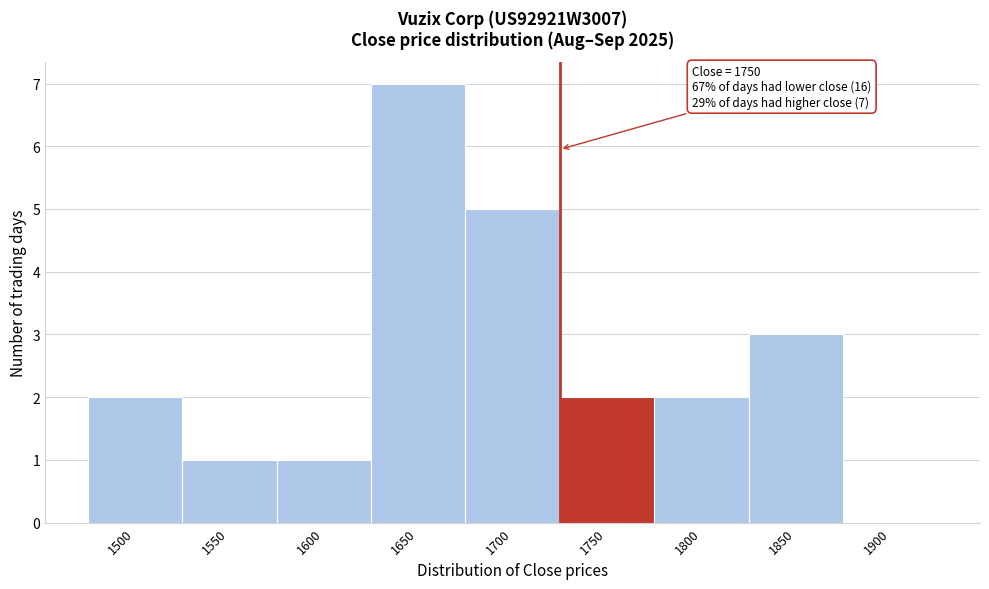

Reading left to right, what are all the values shown in this chart?

1500=2	1550=1	1600=1	1650=7	1700=5	1750=2	1800=2	1850=3	1900=0